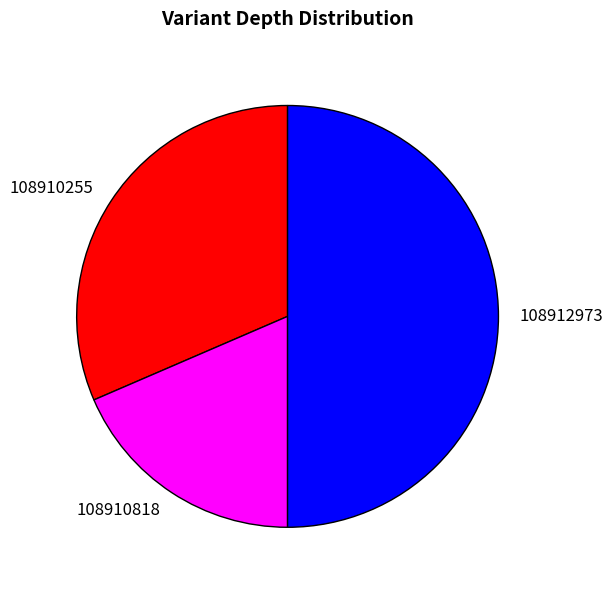

Do 108912973 and 108910255 together represent more than half of the pie?

Yes